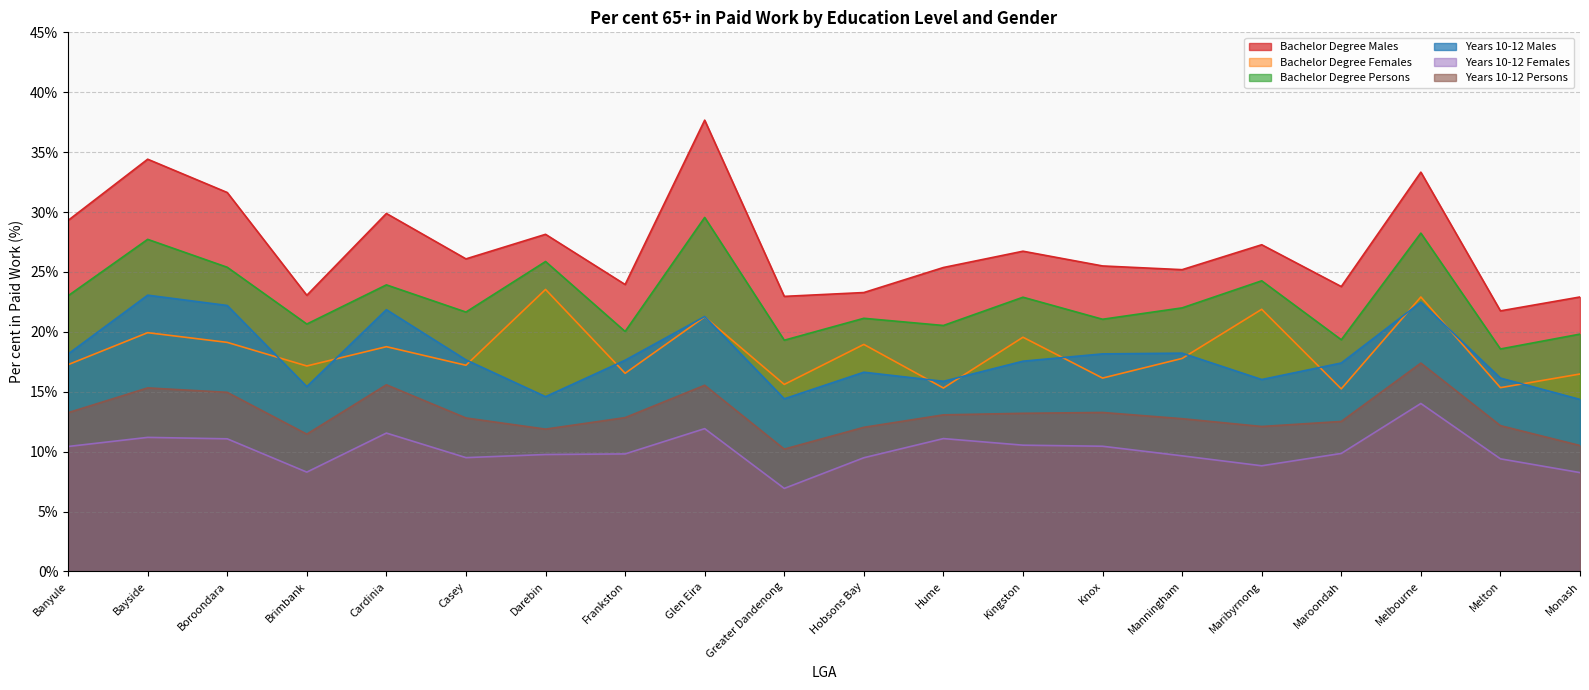

What is the highest value of the Bachelor Degree Persons series?

29.6